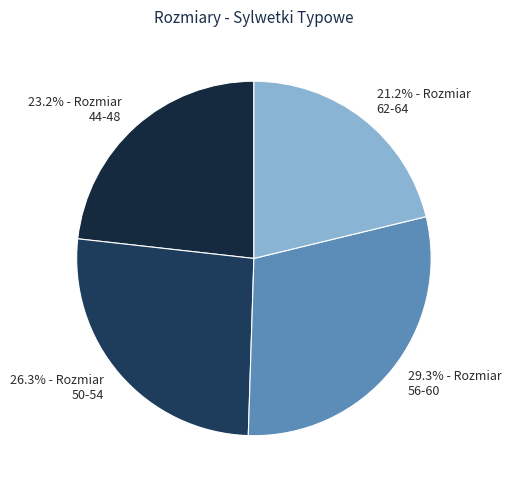

How many segments does this pie chart have?

4